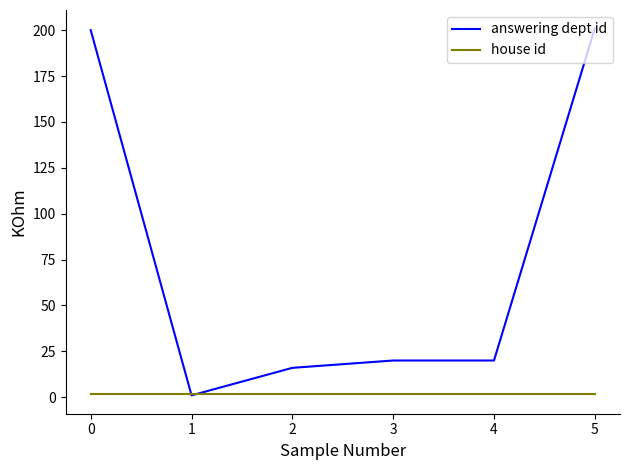

How many lines are shown in the chart?

2